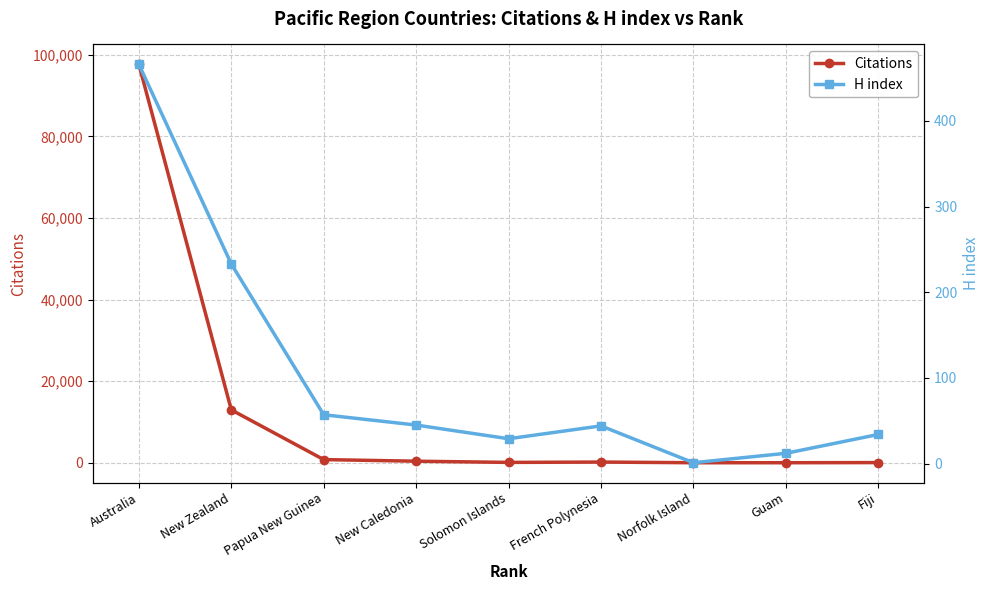

Rank the series by their maximum value, from highest to lowest.

Citations, H index